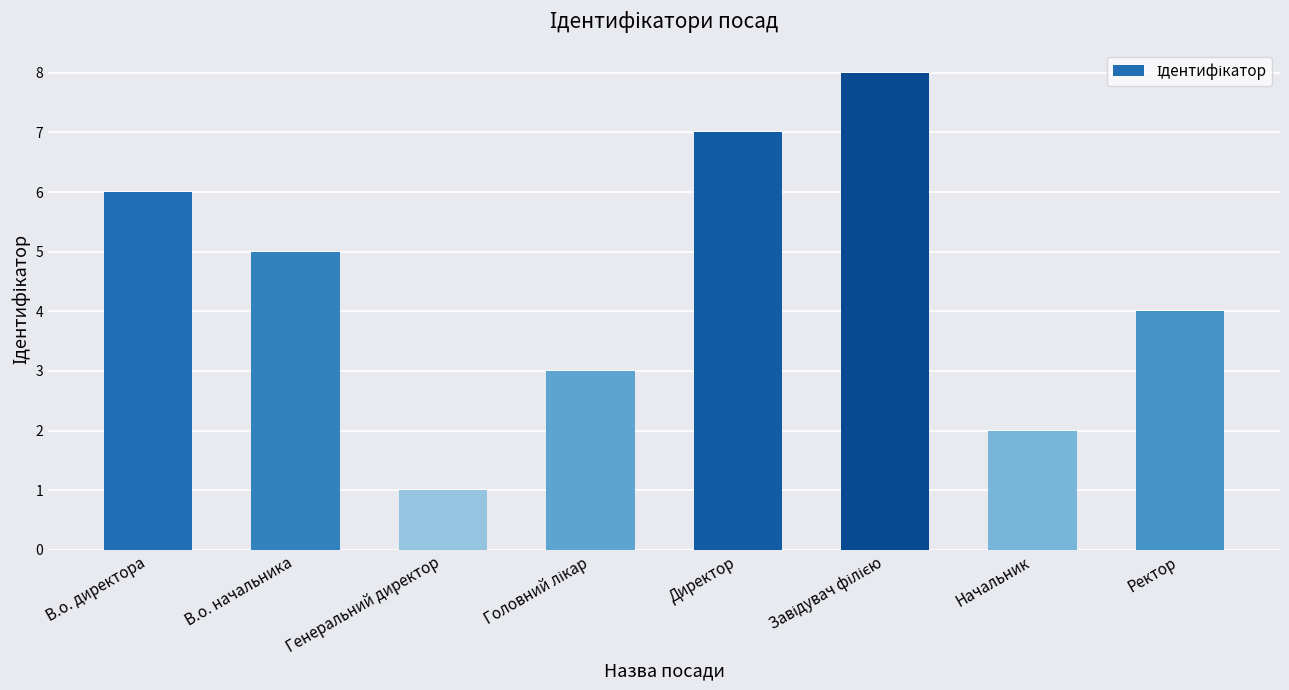

What is the label of the 3rd bar from the left?

Генеральний директор